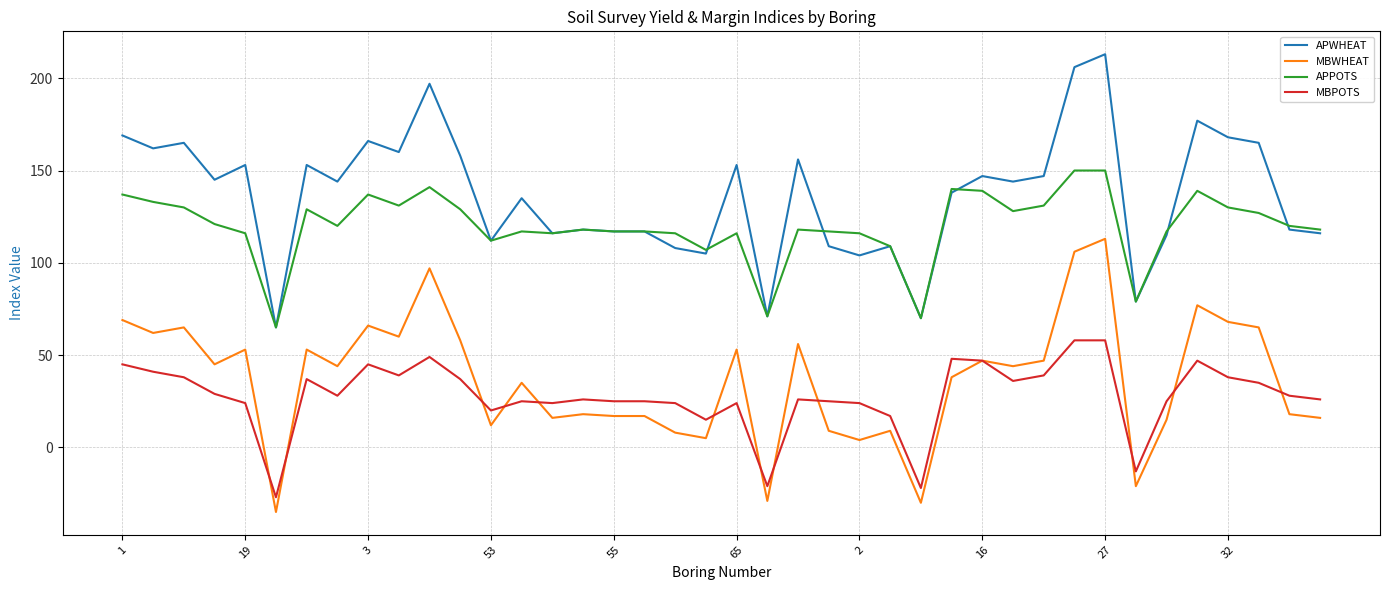

What is the minimum value shown in the chart?

-35